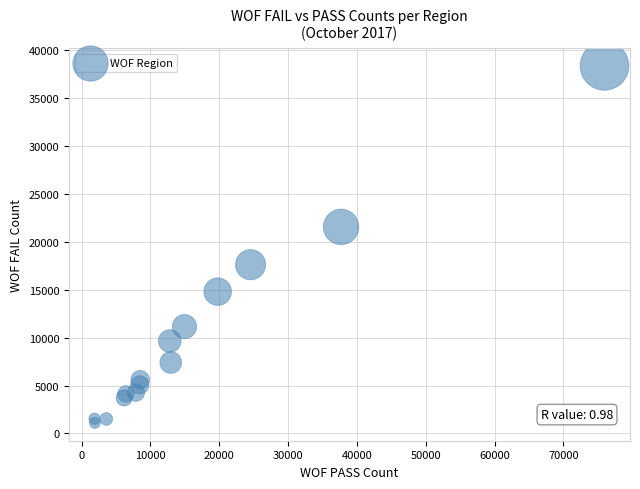

What is the range of Y values (max minus min)?

37266